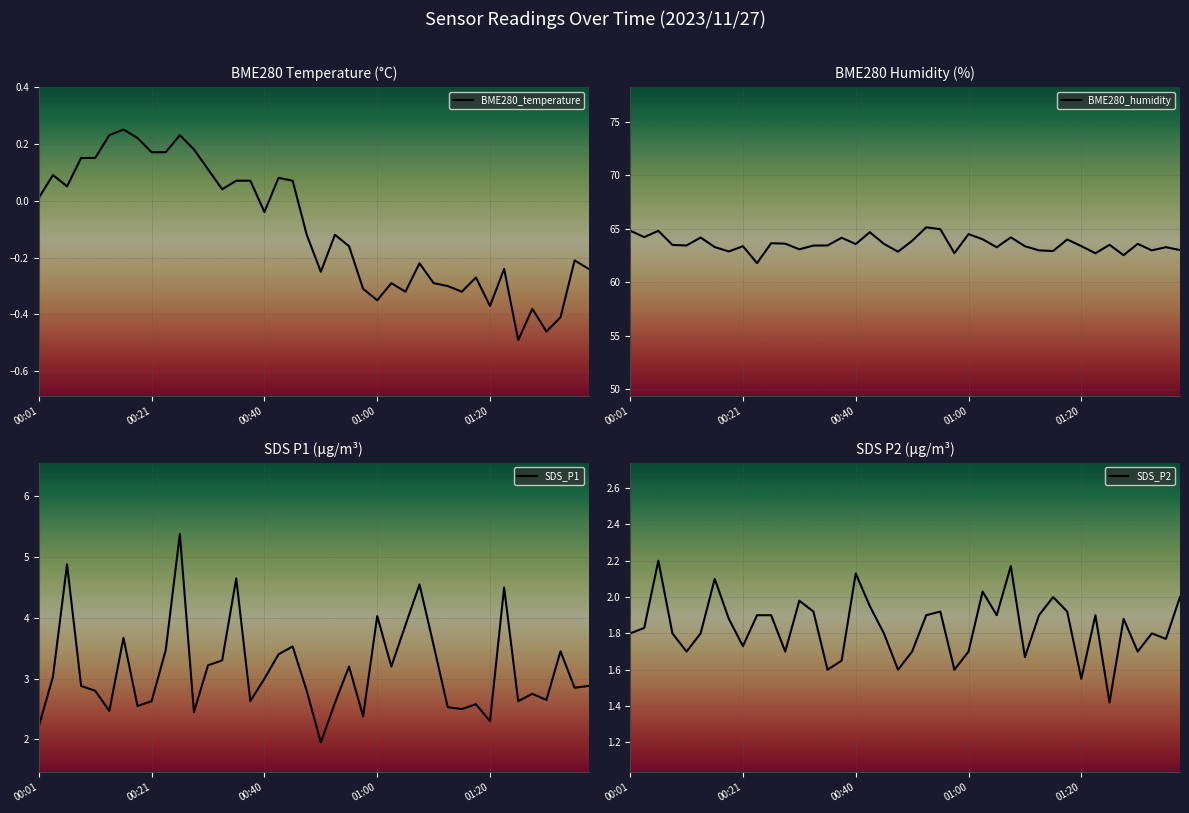

Rank the series by their maximum value, from highest to lowest.

BME280_humidity, SDS_P1, SDS_P2, BME280_temperature